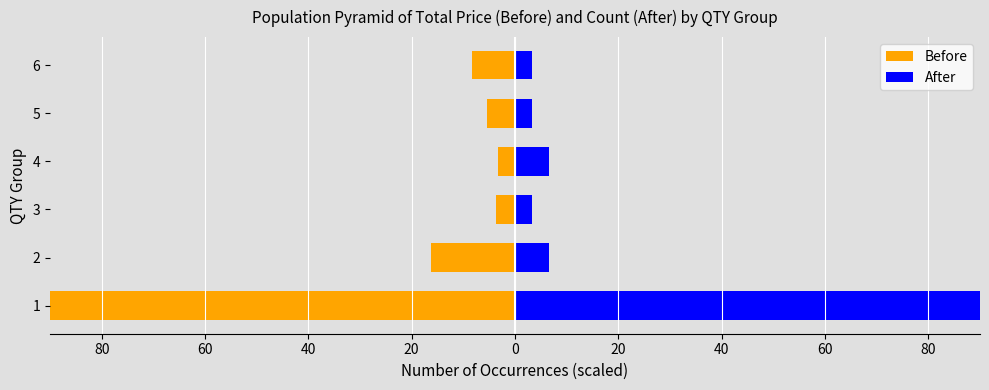

What is the highest value of the Before series?

-3.4